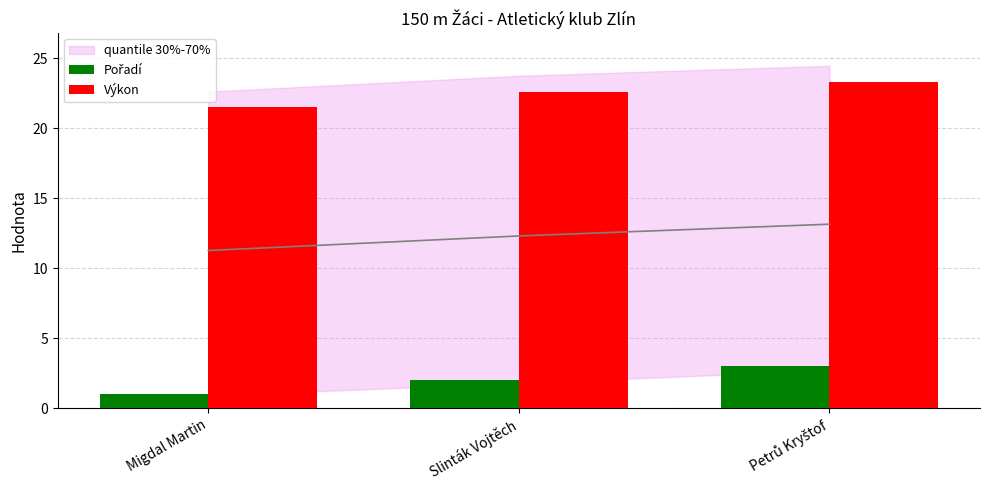

Reading right to left, what are all the values shown in this chart?

Pořadí: Petrů Kryštof=3.0	Slinták Vojtěch=2.0	Migdal Martin=1.0
Výkon: Petrů Kryštof=23.3	Slinták Vojtěch=22.6	Migdal Martin=21.5